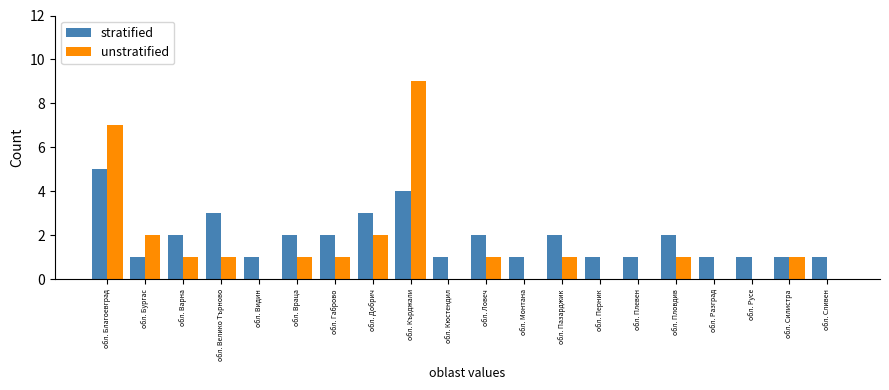

At which category is the sum across all series the highest?

обл. Кърджали